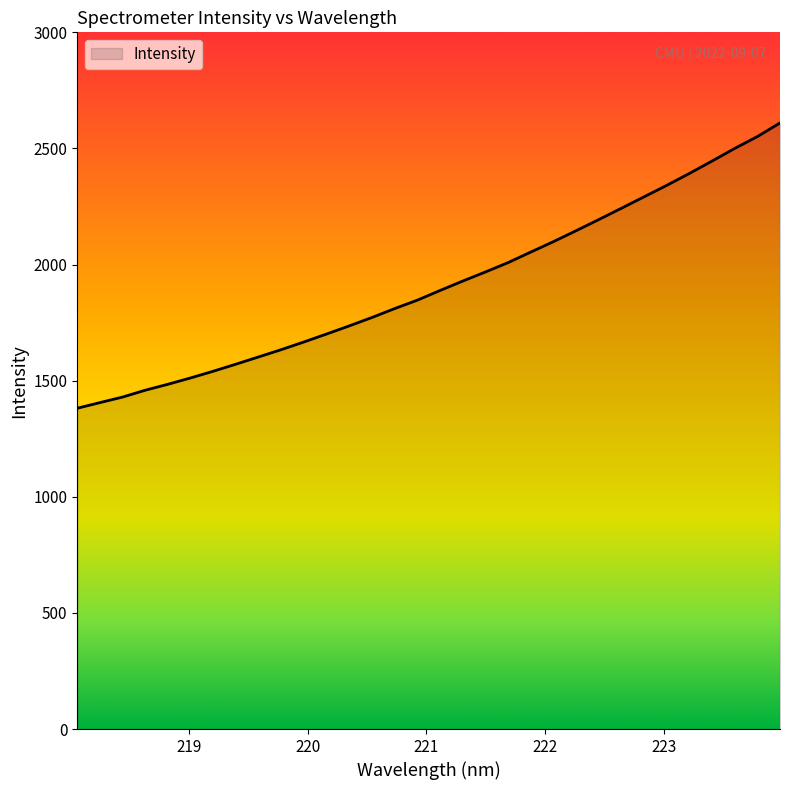

What is the greatest value displayed?

2609.8